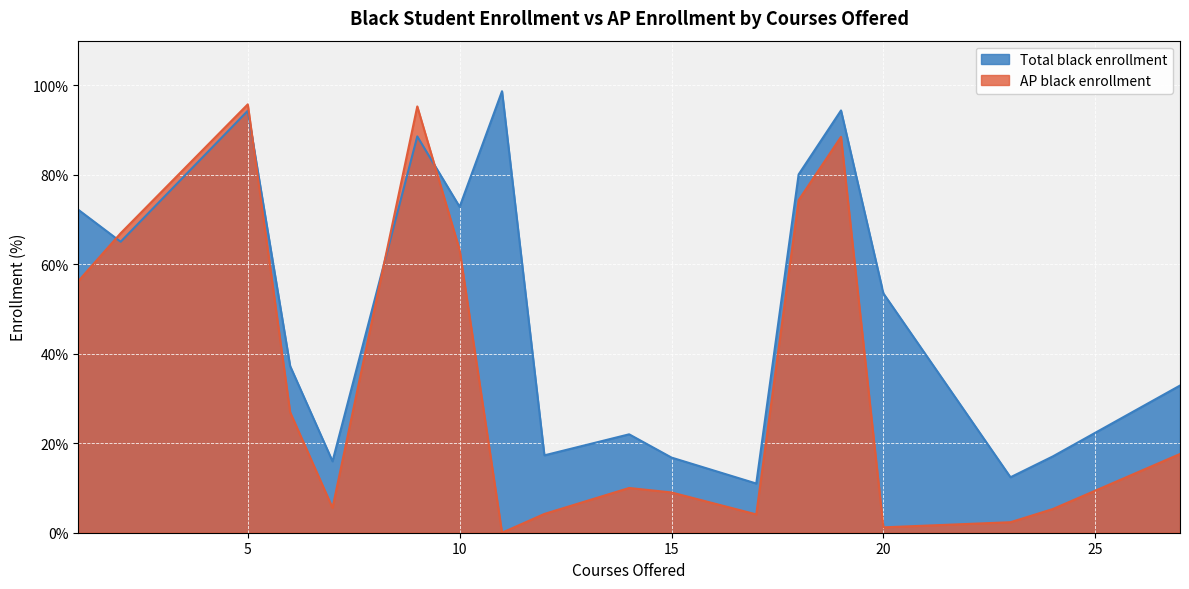

The Total black enrollment series shows 16.8 at 15. True or false?

True